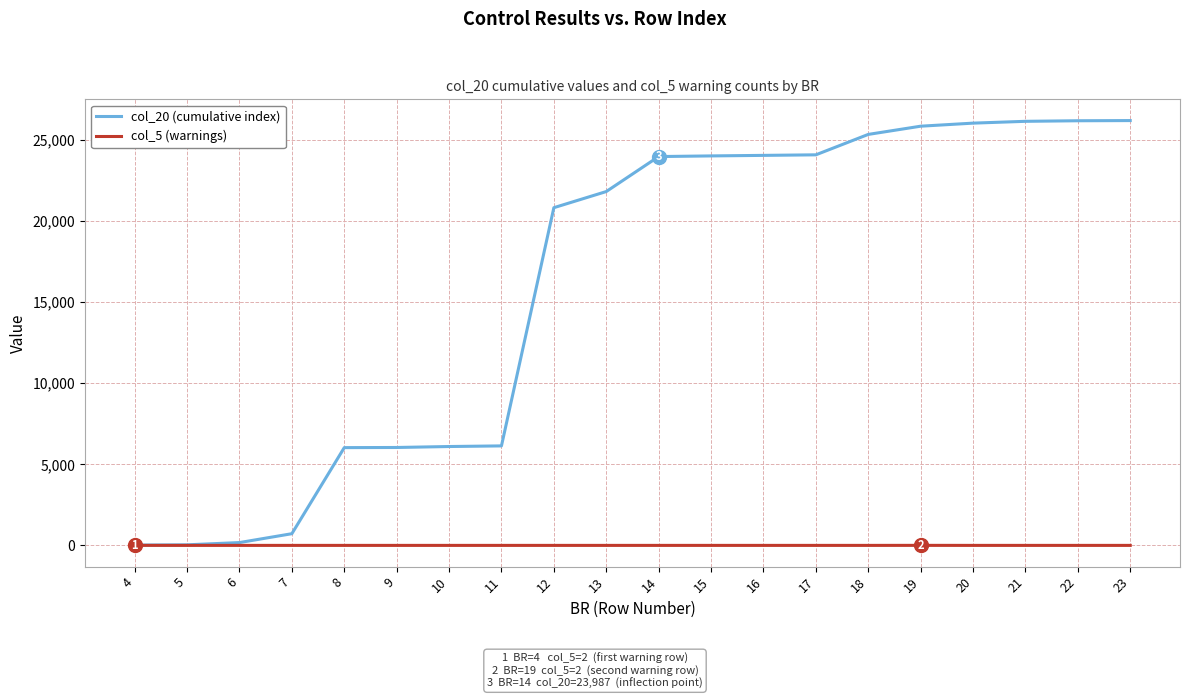

What is the highest value of the col_20 (cumulative index) series?

26207